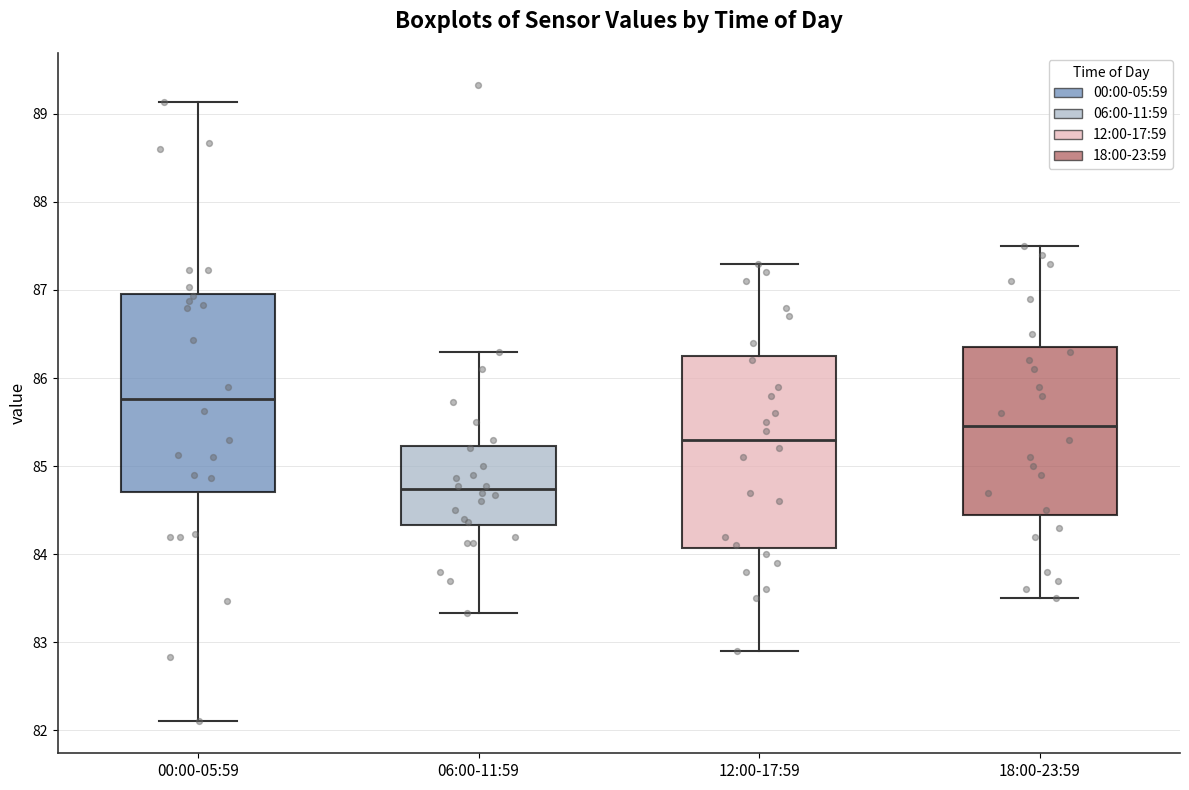

Reading left to right, transcribe this box plot: for each box, give where its median line is, the range the box spans, and where its two whiskers end, as read against the y-axis. The values are not printed on the chart, so give them approximately, as read against the axis.

00:00-05:59: median 85.8, box 84.7 to 87.0, whiskers 82.1 to 89.1
06:00-11:59: median 84.7, box 84.3 to 85.2, whiskers 83.3 to 86.3
12:00-17:59: median 85.3, box 84.1 to 86.3, whiskers 82.9 to 87.3
18:00-23:59: median 85.5, box 84.5 to 86.4, whiskers 83.5 to 87.5